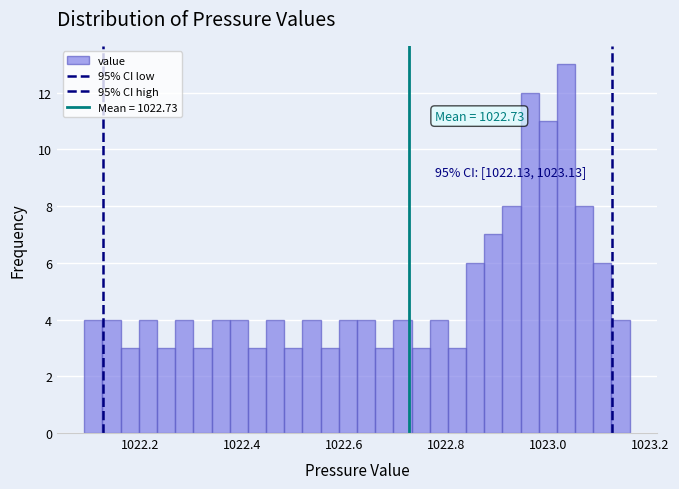

Read against the x-axis, roughly where is the centre of the tallest bar?

1023.04